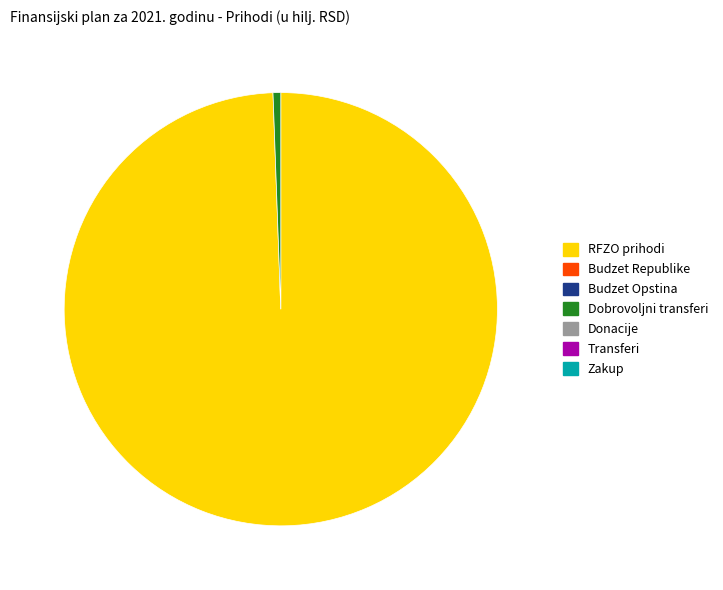

Is there any slice that represents more than half of the pie?

Yes